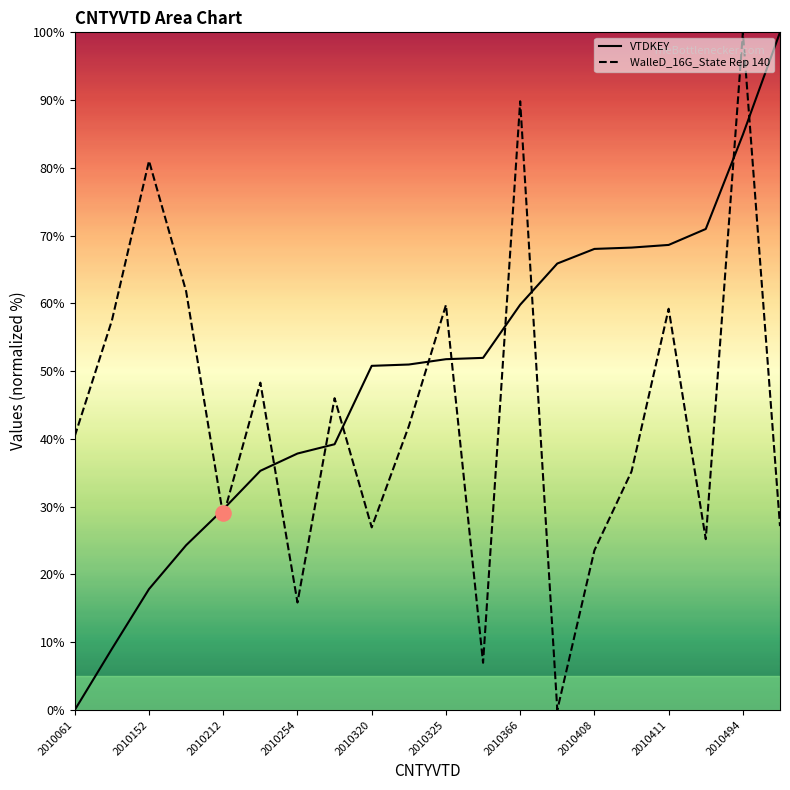

What is the total value across all series at 13?

65.9